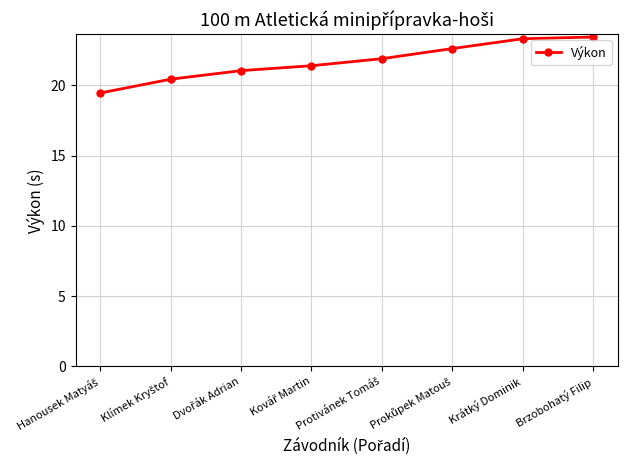

What is the greatest value displayed?

23.4